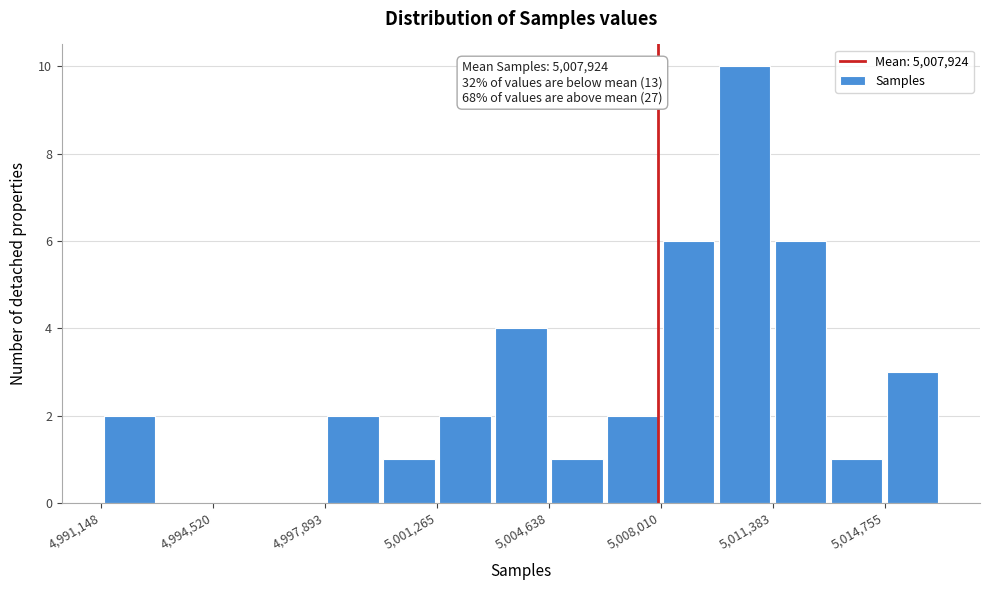

Around what value on the x-axis is the tallest bar? Give the approximate position of its centre, as read against the axis.

5010500